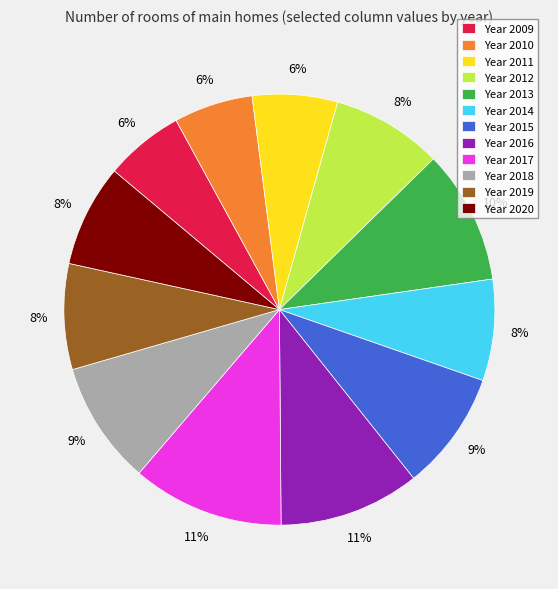

How many slices are in this pie chart?

12